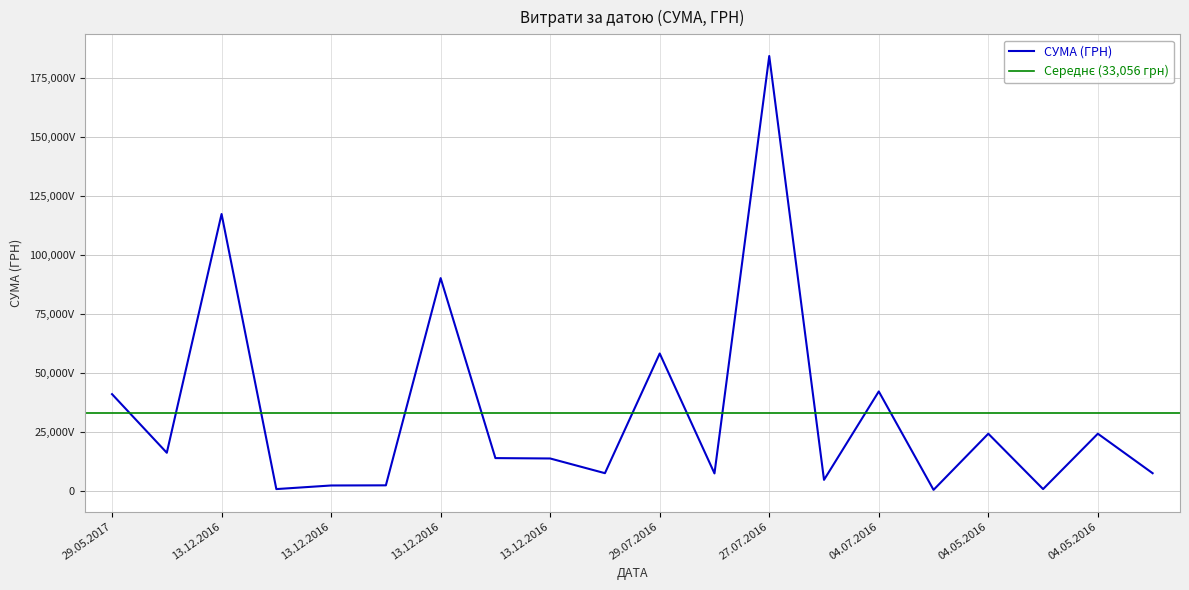

What is the greatest value displayed?

184432.0